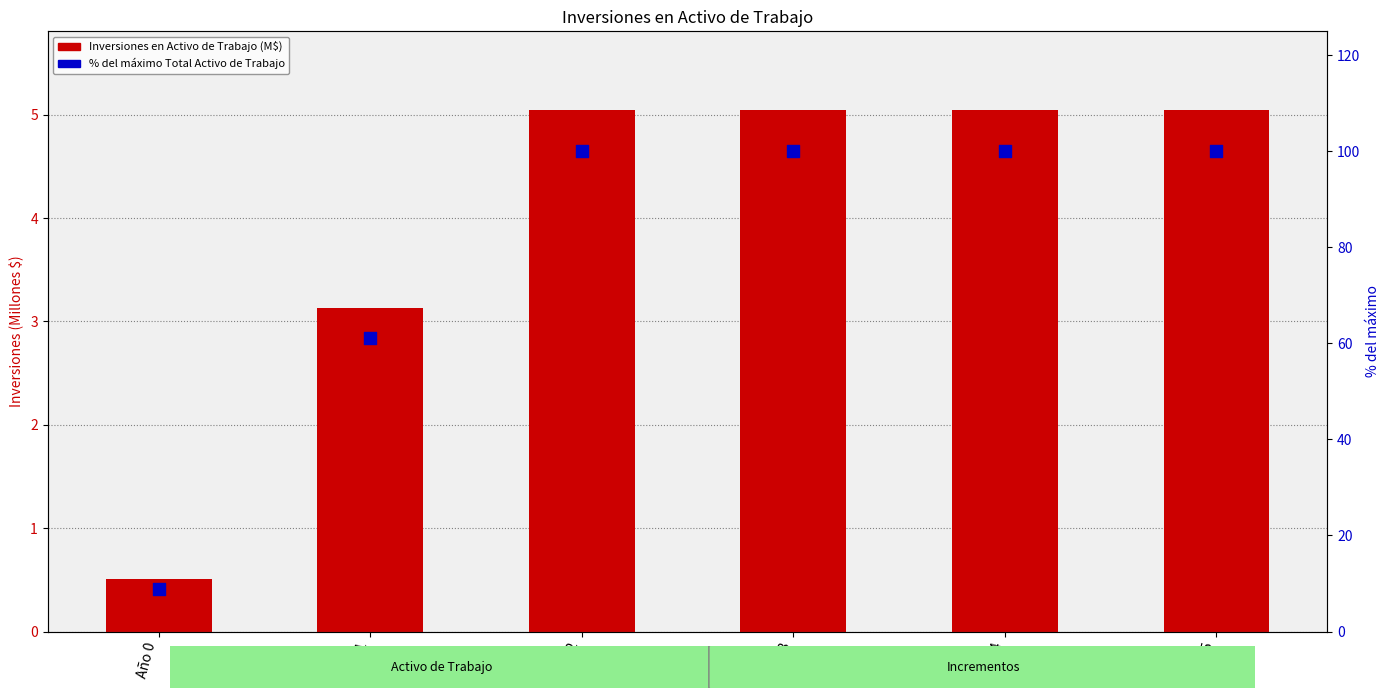

Which series contains the lowest Y value?

Inversiones en Activo de Trabajo (M$)